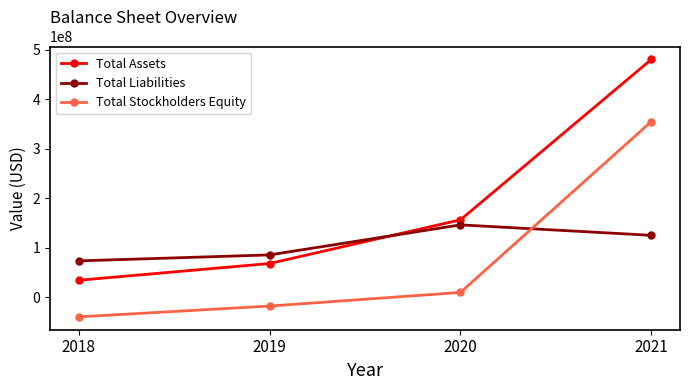

What is the greatest value displayed?

480489000